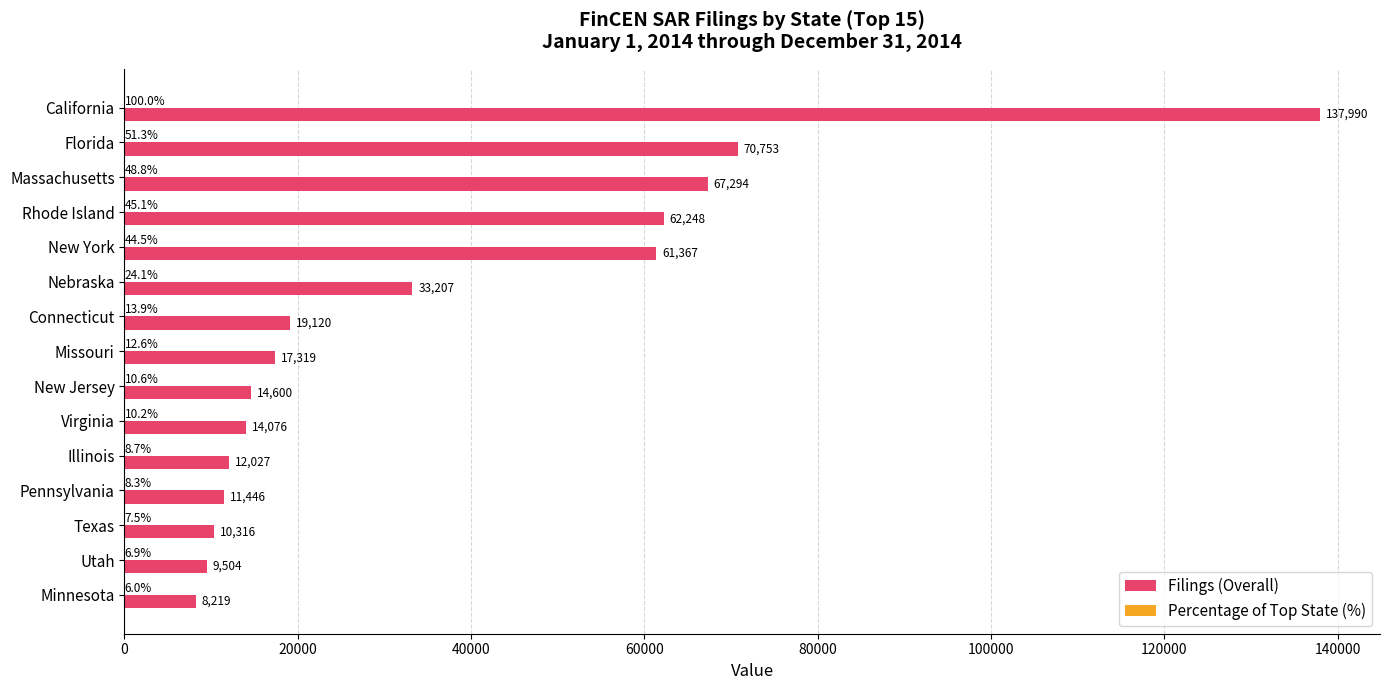

Count the number of data series in this chart.

2